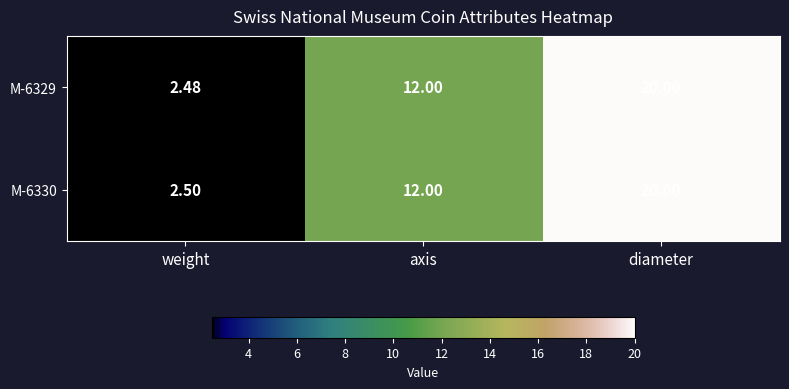

How many data points does each series have?

3